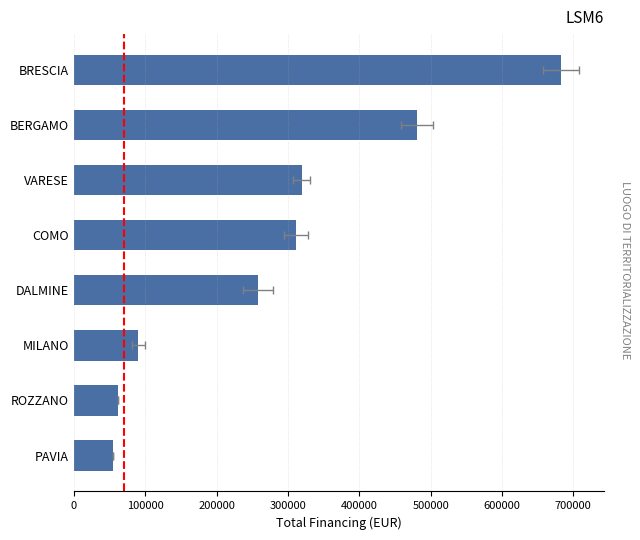

How many bars are there in total?

8